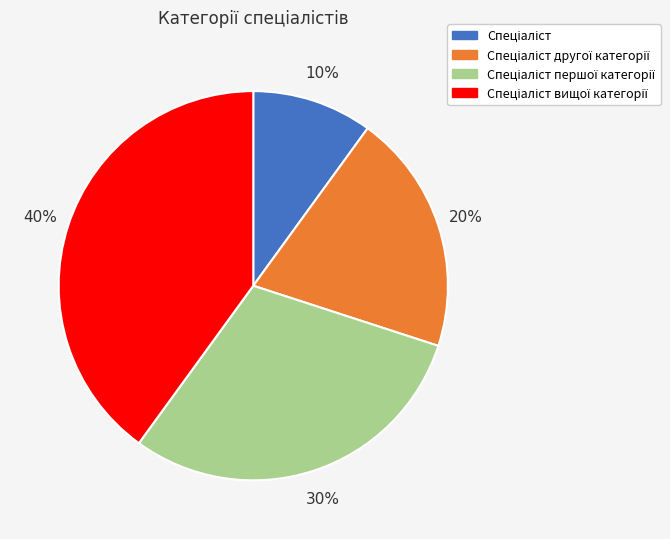

Is there a majority slice in this chart?

No